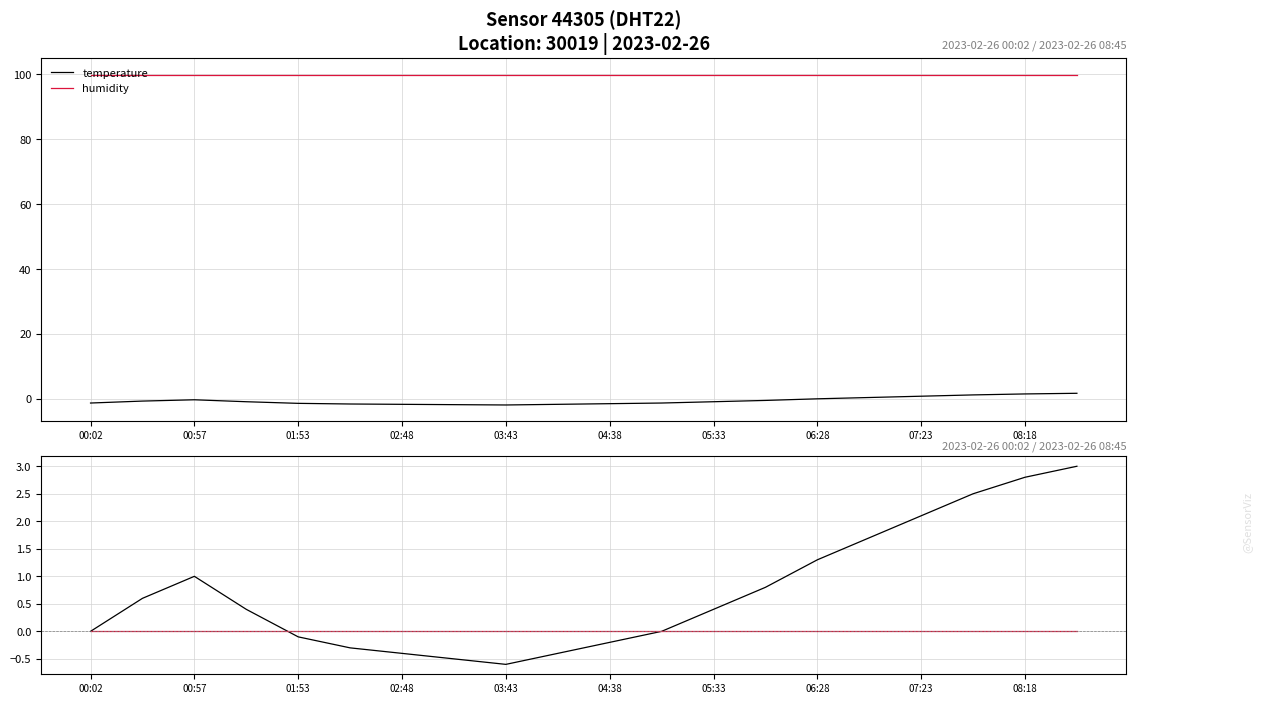

True or false: temperature and humidity intersect in this chart.

False